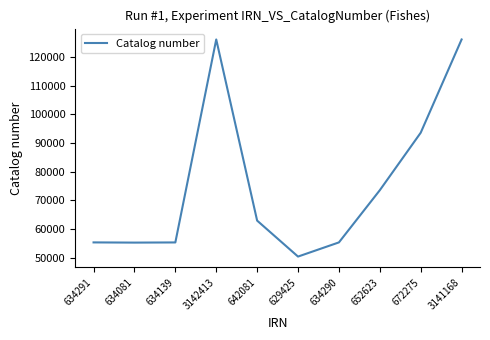

What is the difference between the maximum and minimum values?

75658